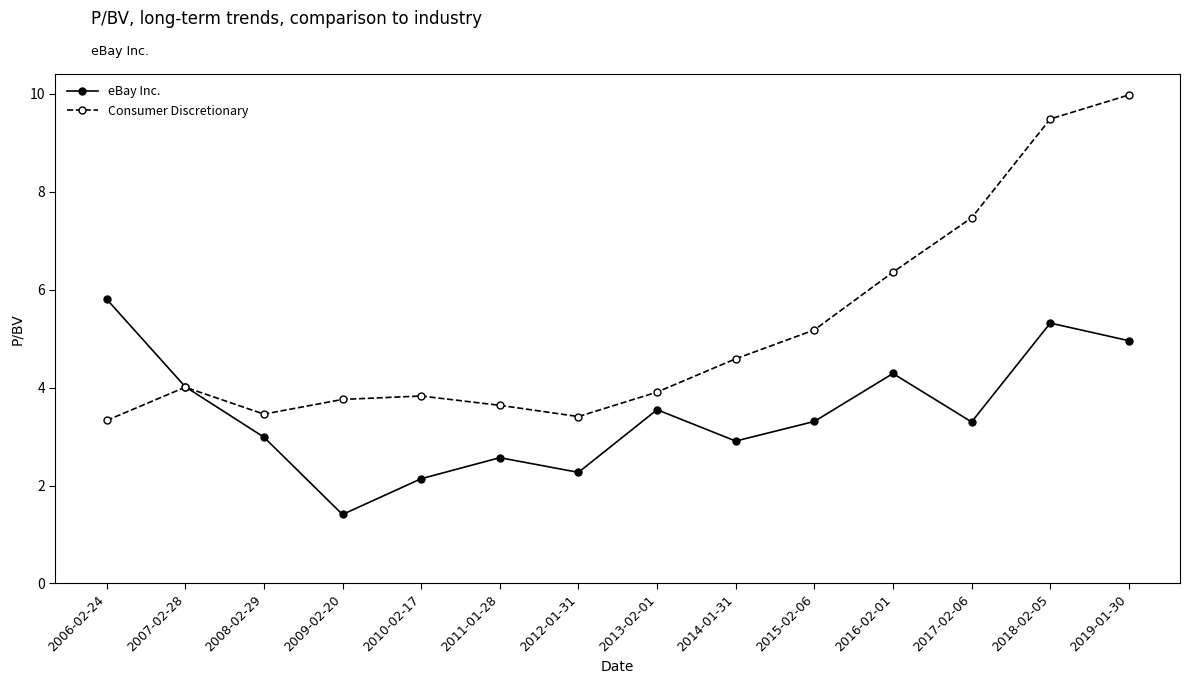

Which series changed the most between 2011-01-28 and 2018-02-05?

Consumer Discretionary